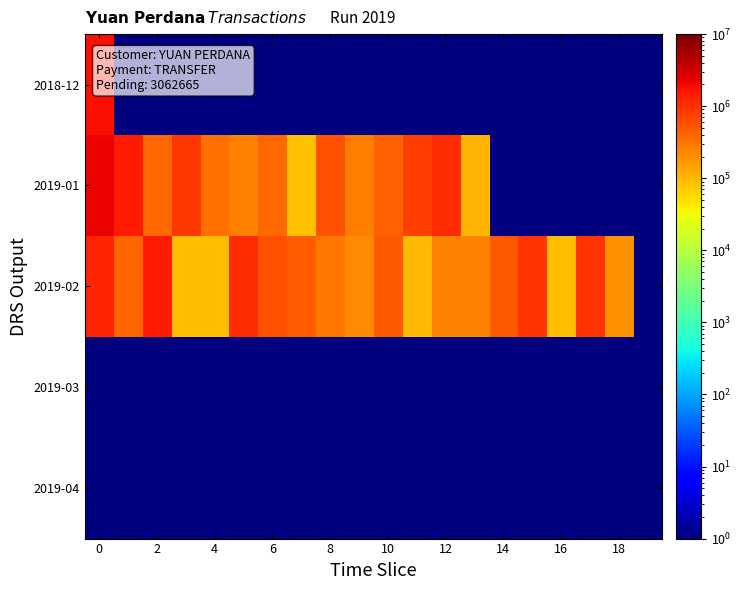

Rank the series by their maximum value, from highest to lowest.

2019-01, 2018-12, 2019-02, 2019-03, 2019-04